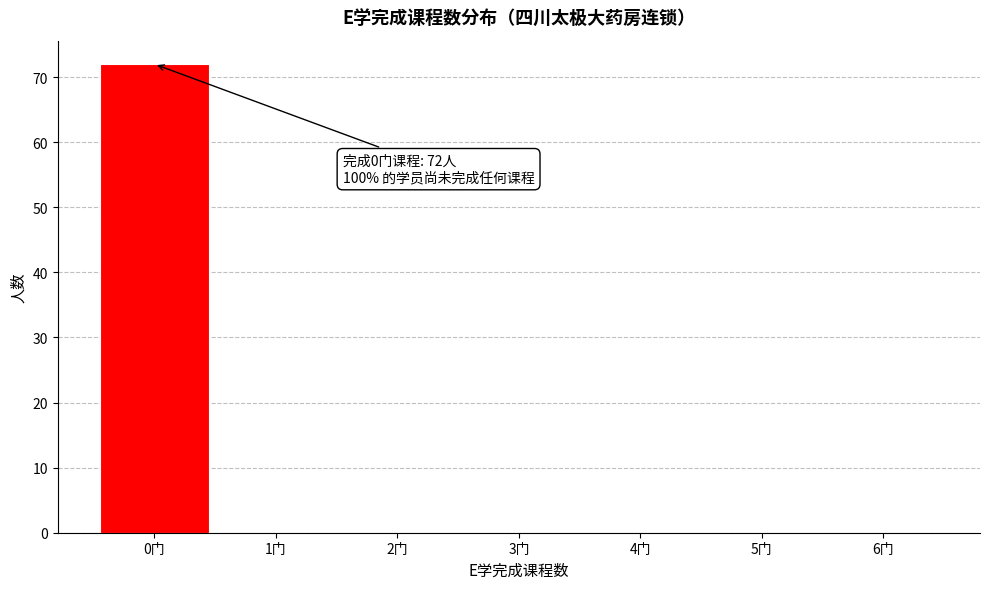

Reading right to left, list all the values displayed in this chart.

6门=0	5门=0	4门=0	3门=0	2门=0	1门=0	0门=72